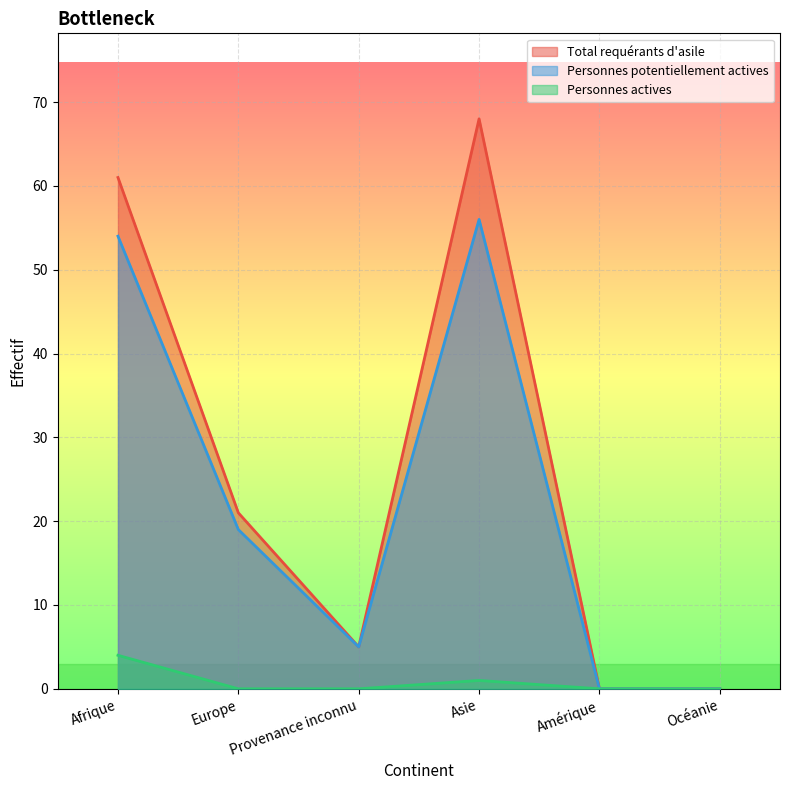

Reading left to right, extract all data points from this chart.

Total requérants d'asile: Afrique=61	Europe=21	Provenance inconnu=5	Asie=68	Amérique=0	Océanie=0
Personnes potentiellement actives: Afrique=54	Europe=19	Provenance inconnu=5	Asie=56	Amérique=0	Océanie=0
Personnes actives: Afrique=4	Europe=0	Provenance inconnu=0	Asie=1	Amérique=0	Océanie=0